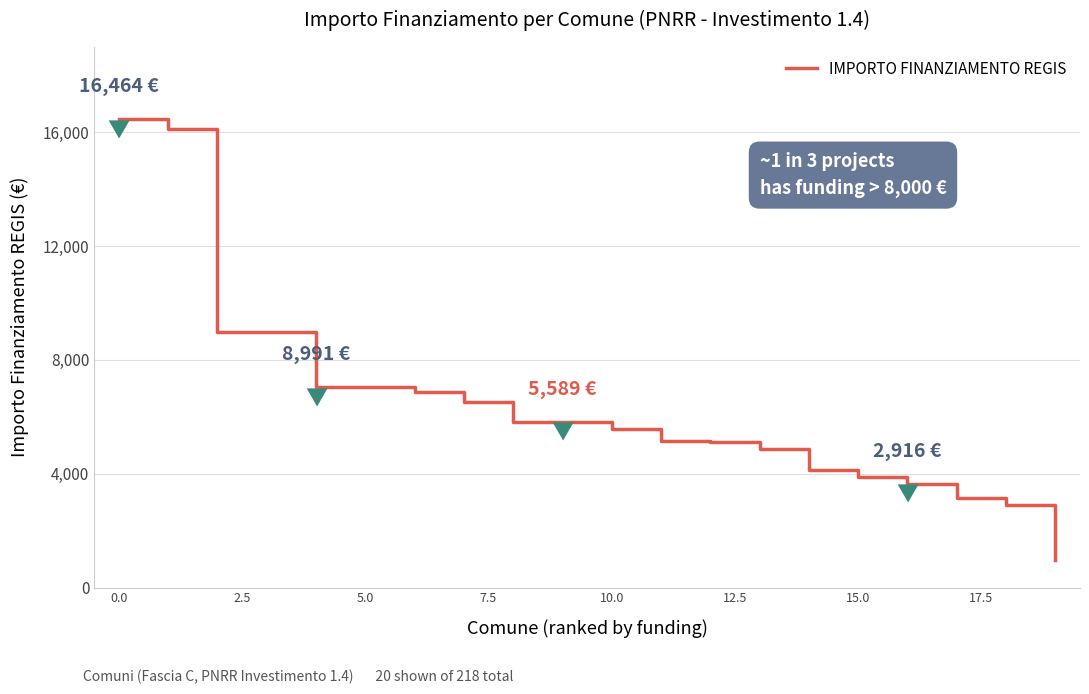

What is the maximum value shown in the chart?

16464